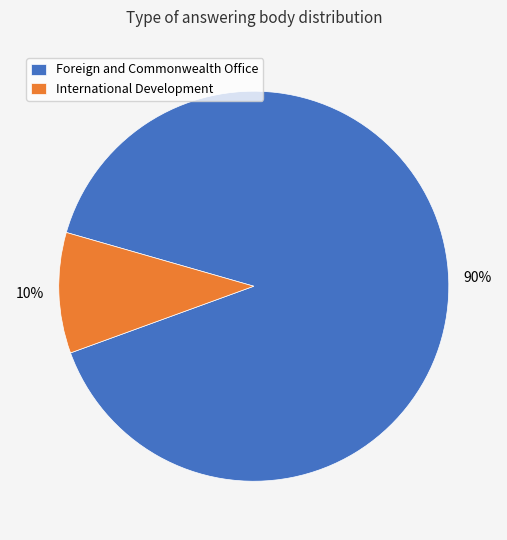

Do International Development and Foreign and Commonwealth Office together represent more than half of the pie?

Yes